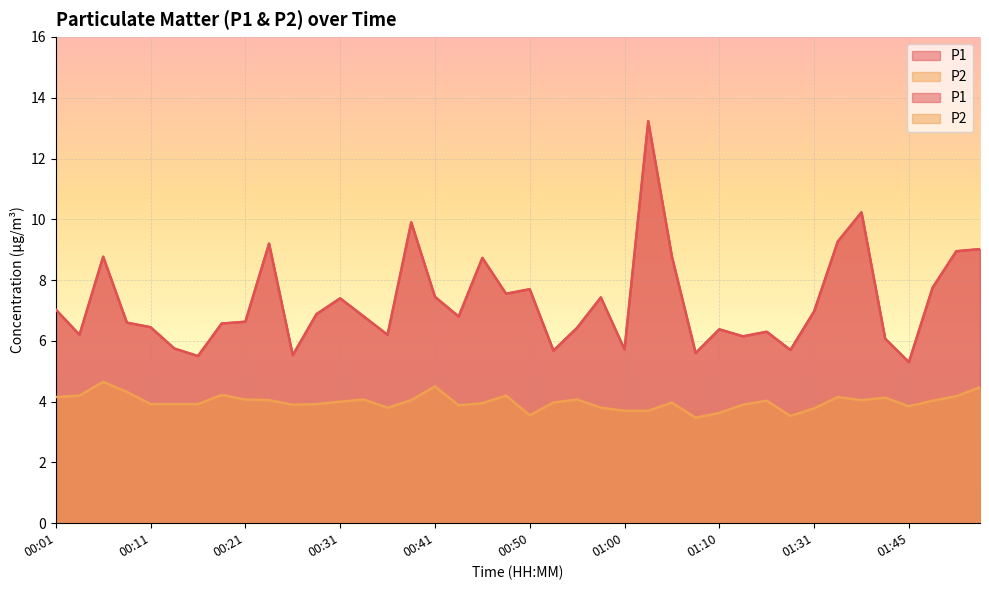

What is the spread (max minus min) of values at 01:13?

2.3